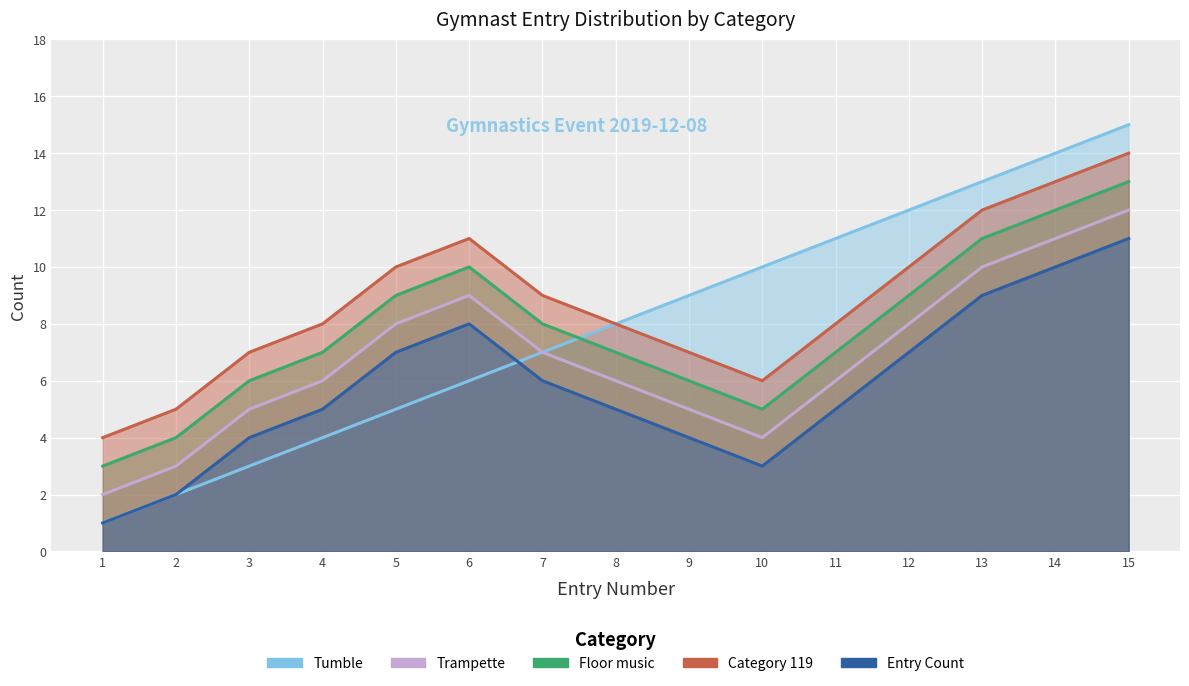

What is the value of the Entry Count point at the 15th from the left?

11